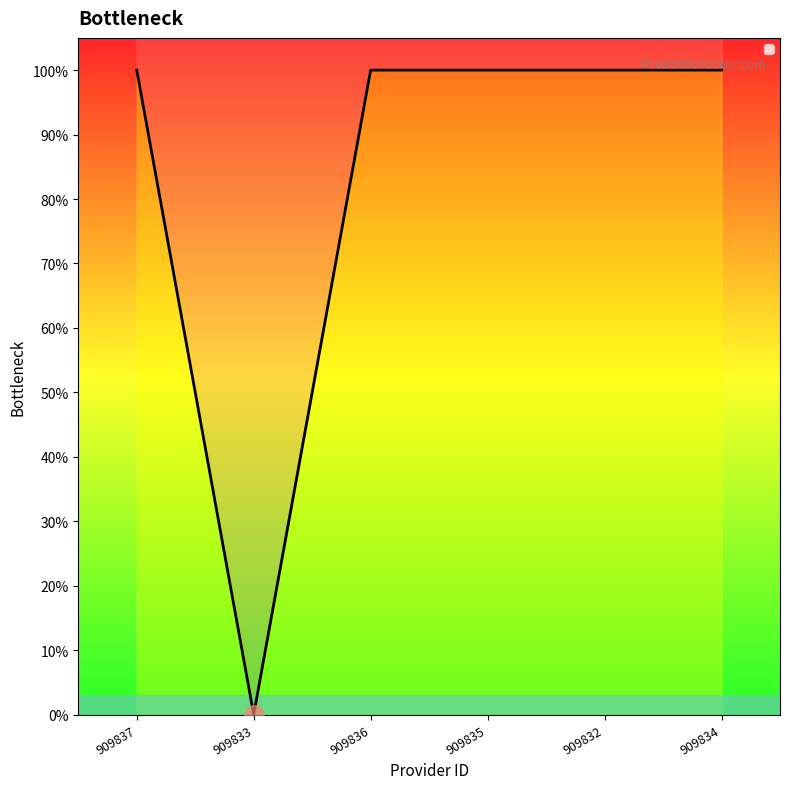

Is it true that the value at 909836 is 1?

True